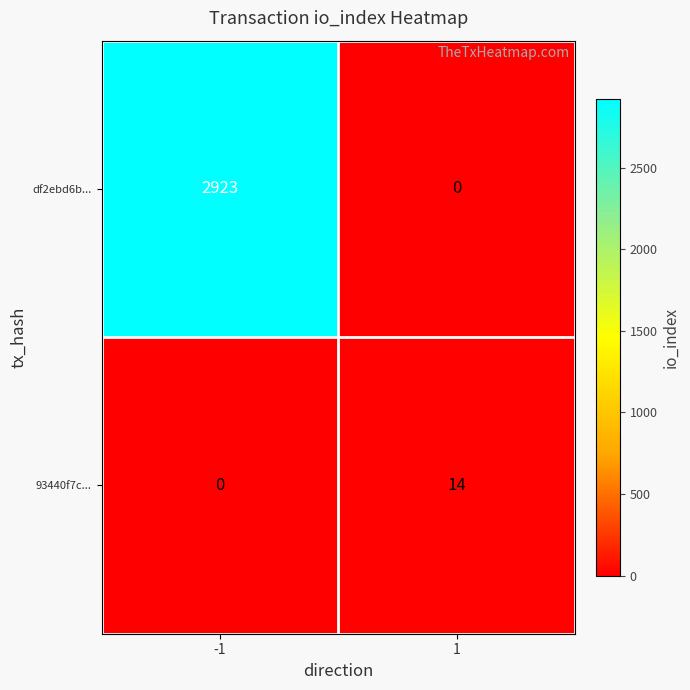

How many series are shown in this chart?

2